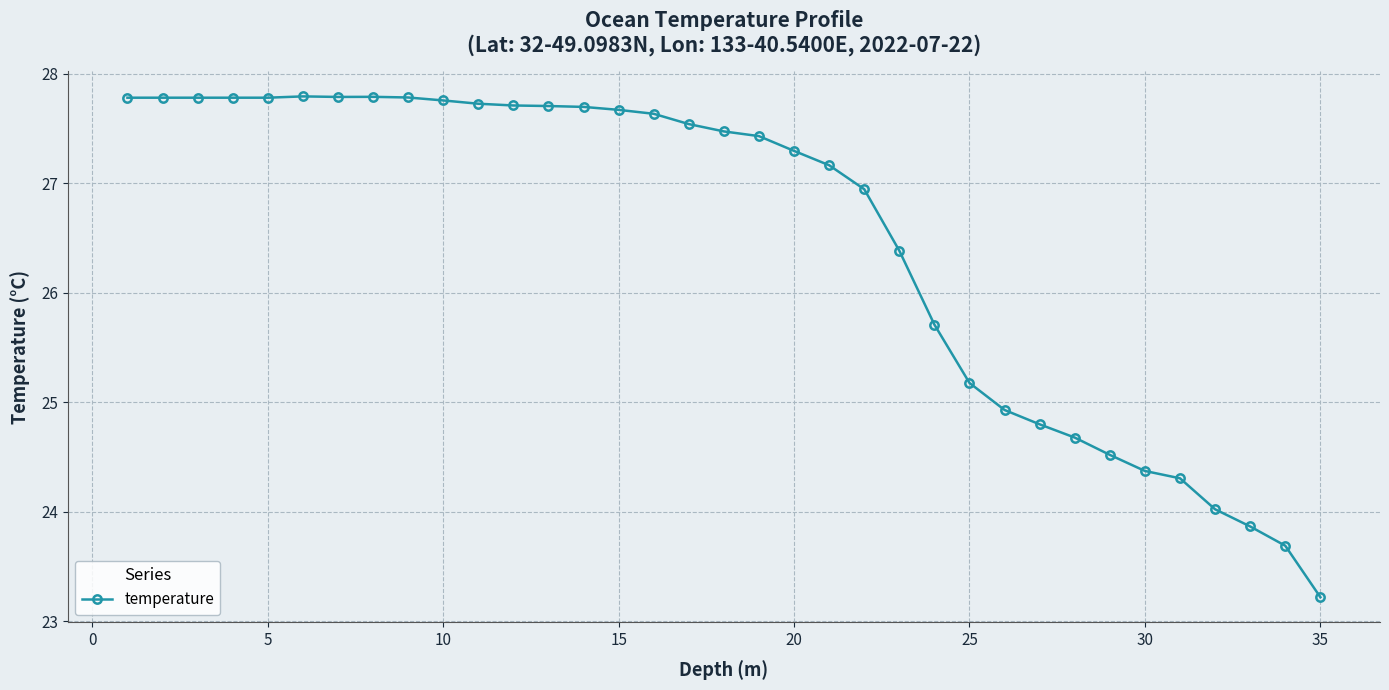

True or false: the data has more than 0 interior local peaks.

True